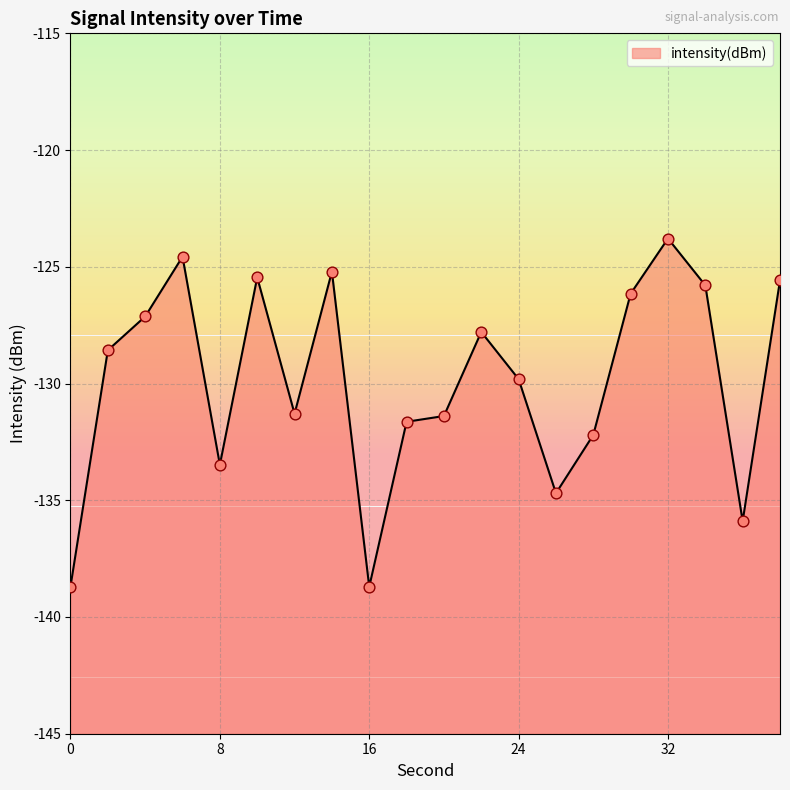

What is the change in value from 0 to 32?

+14.9